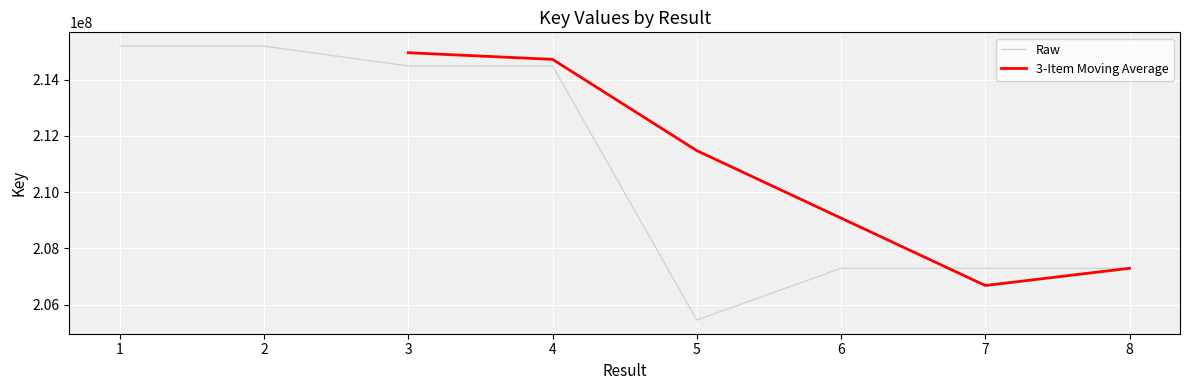

How many data points are less than 214484057?

4